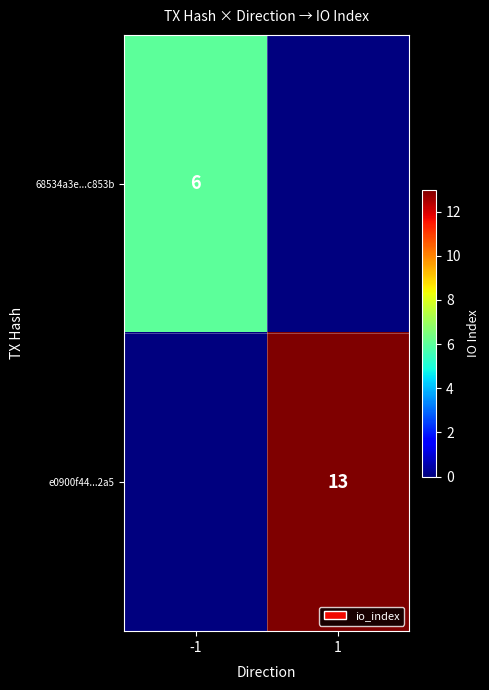

True or false: e0900f44...2a5 has a value of 13 at 1.

True